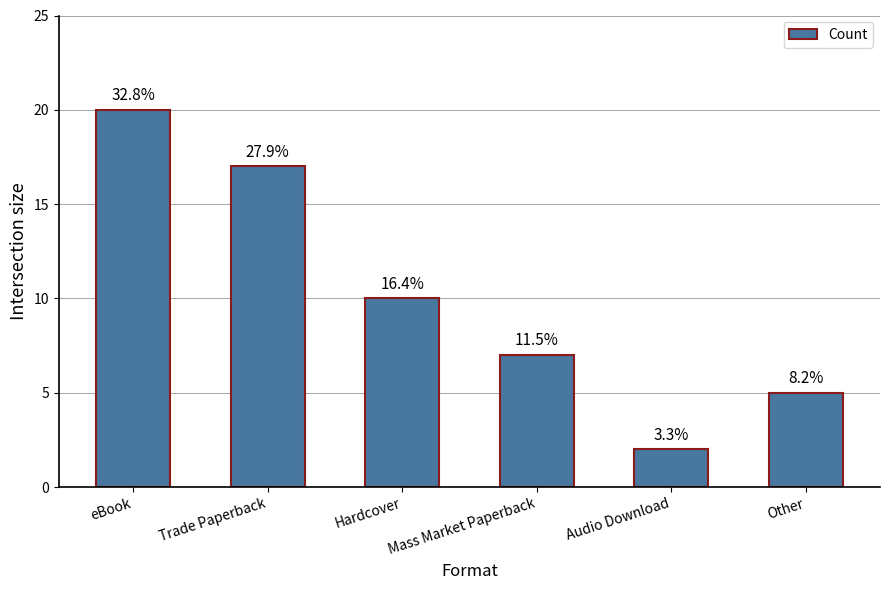

Does the chart contain any negative values?

No